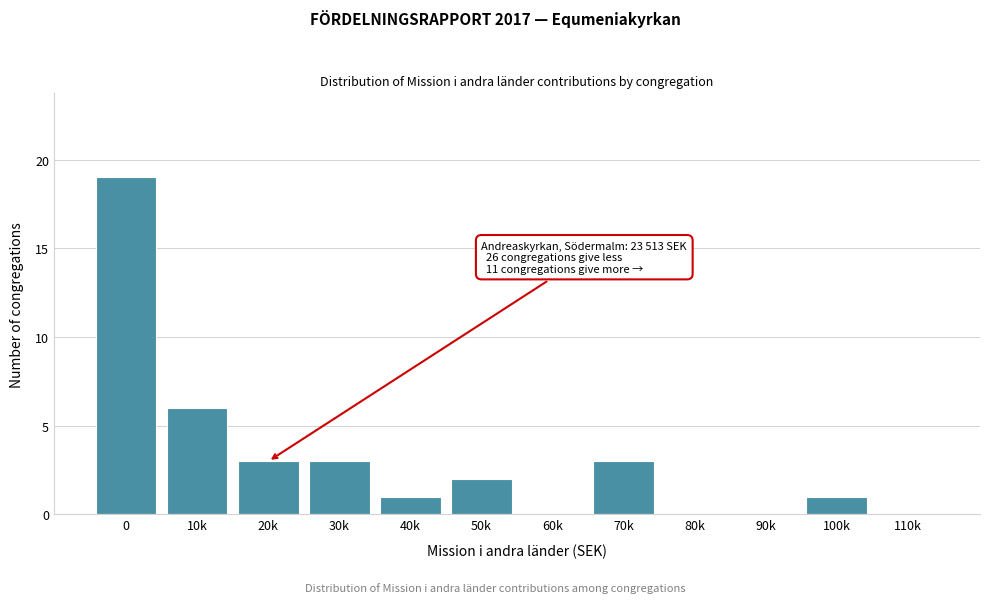

Reading left to right, what are all the values shown in this chart?

0=19	10k=6	20k=3	30k=3	40k=1	50k=2	60k=0	70k=3	80k=0	90k=0	100k=1	110k=0